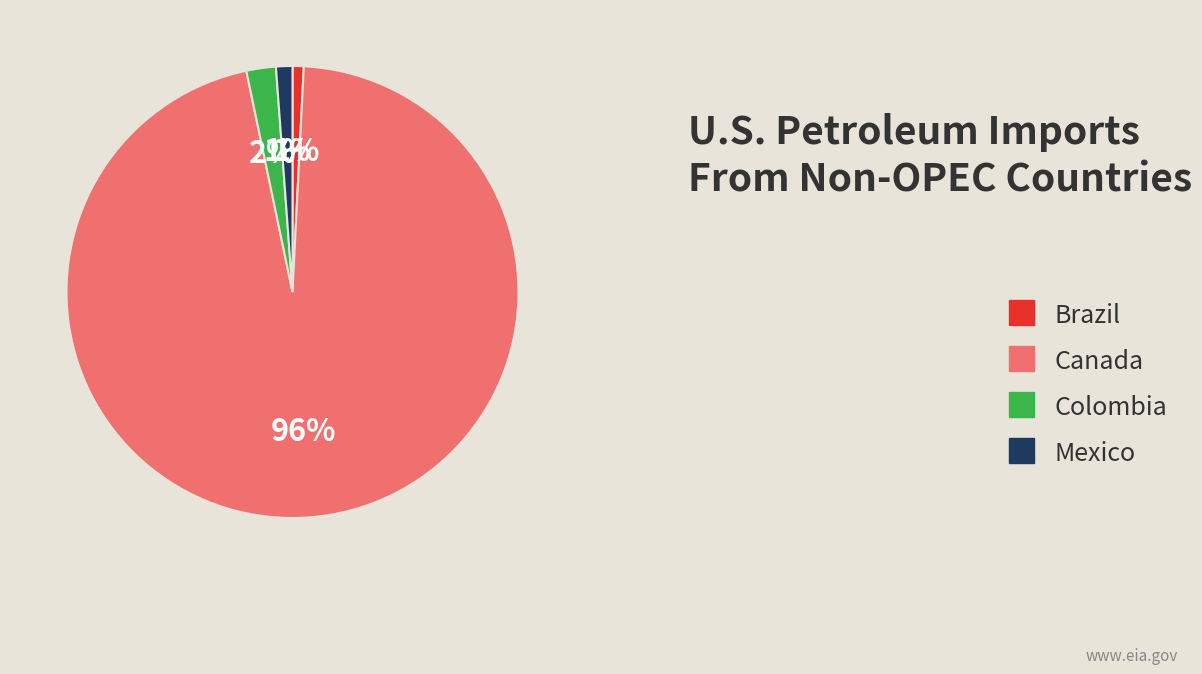

Is it true that Mexico is 1% of the pie?

True